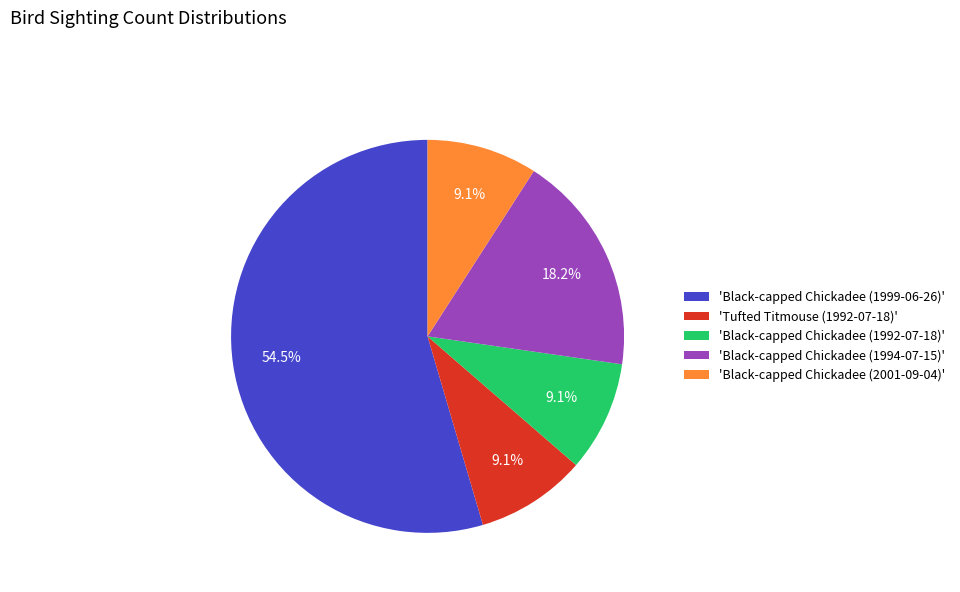

What is the largest slice in the pie chart?

'Black-capped Chickadee (1999-06-26)'